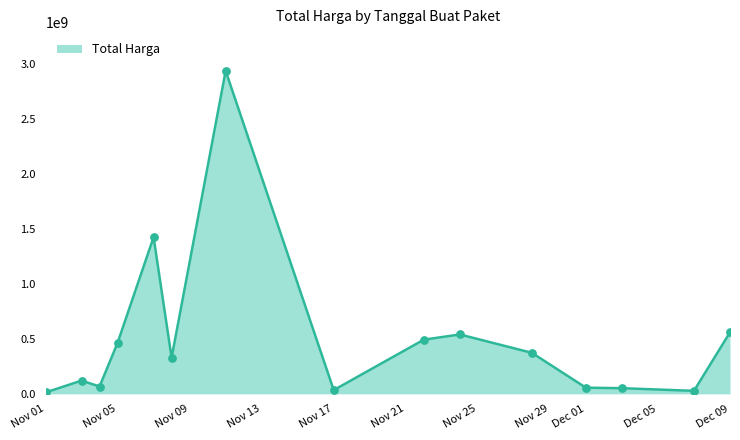

What is the maximum value shown in the chart?

2938963240